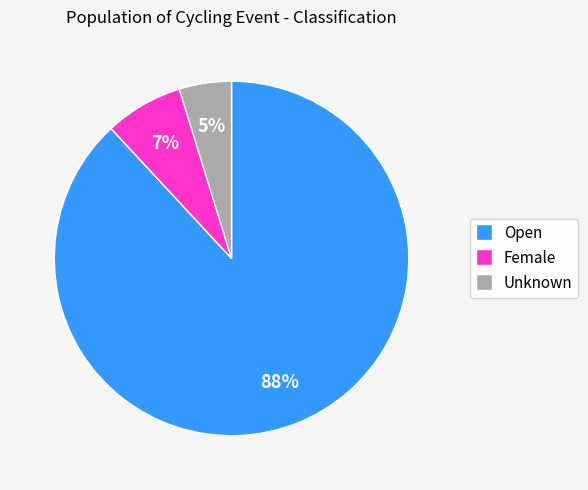

Approximately how many times larger is the value at Female compared to Open?

0.1